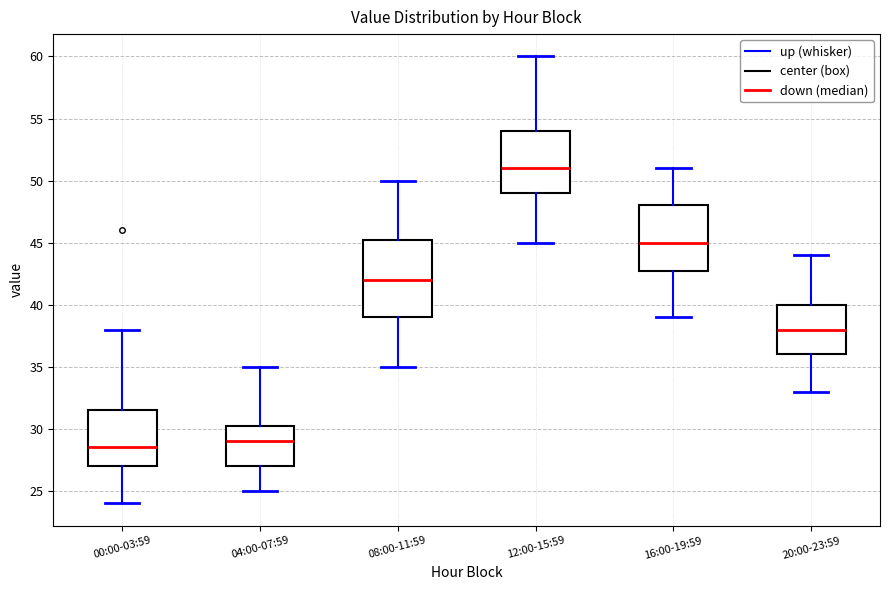

Where is the lower edge of the box for 16:00-19:59 on the y-axis? The values are not printed on the chart, so give them approximately, as read against the axis.

43.0